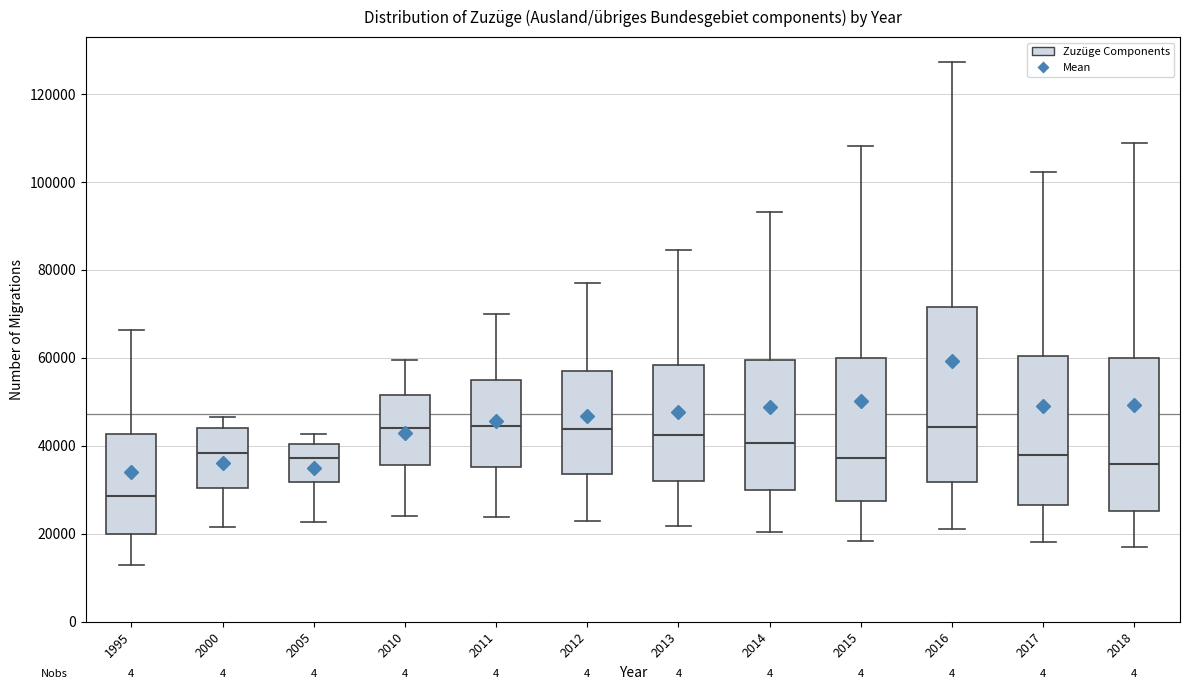

Where does the upper whisker of the box at x = 2014 end on the y-axis? The values are not printed on the chart, so give them approximately, as read against the axis.

94000